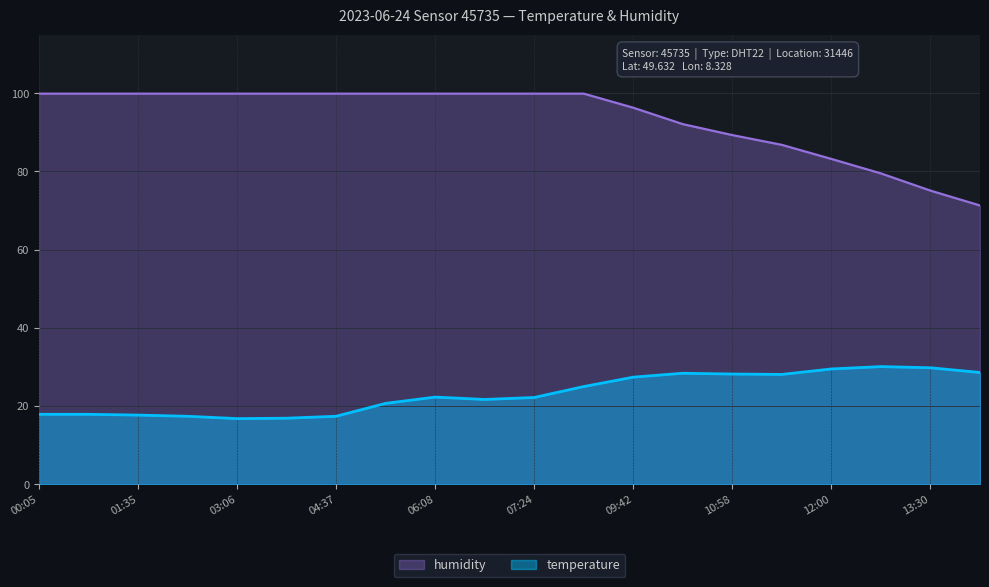

The humidity series shows 44.1 at 03:06. True or false?

False